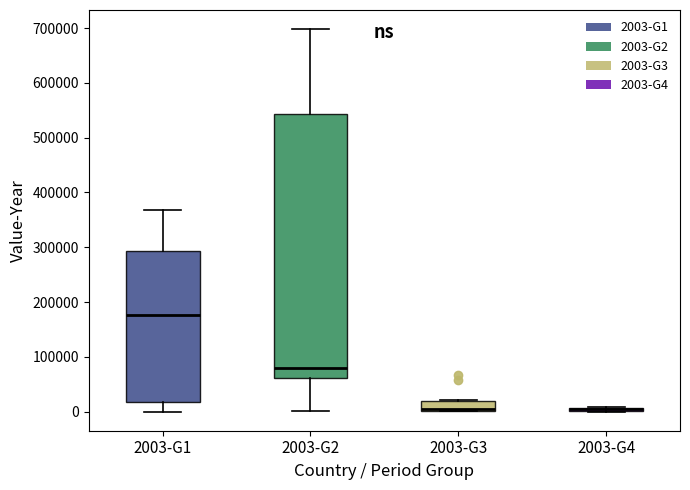

Where is the lower edge of the box for 2003-G4 on the y-axis? The values are not printed on the chart, so give them approximately, as read against the axis.

0